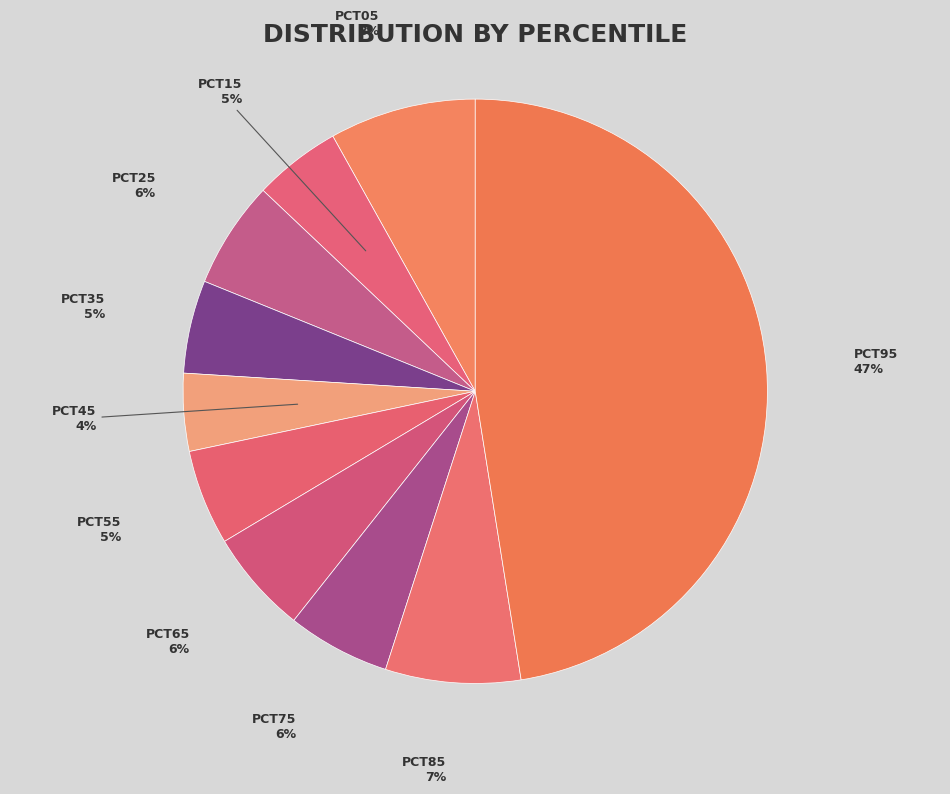

How many slices are in this pie chart?

10